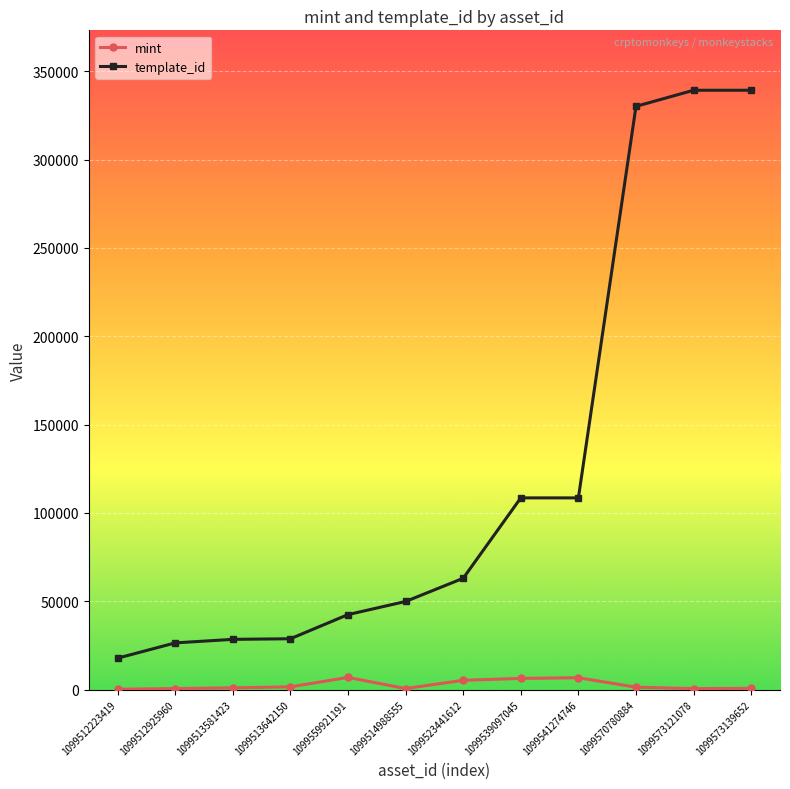

What is the minimum value for mint?

164